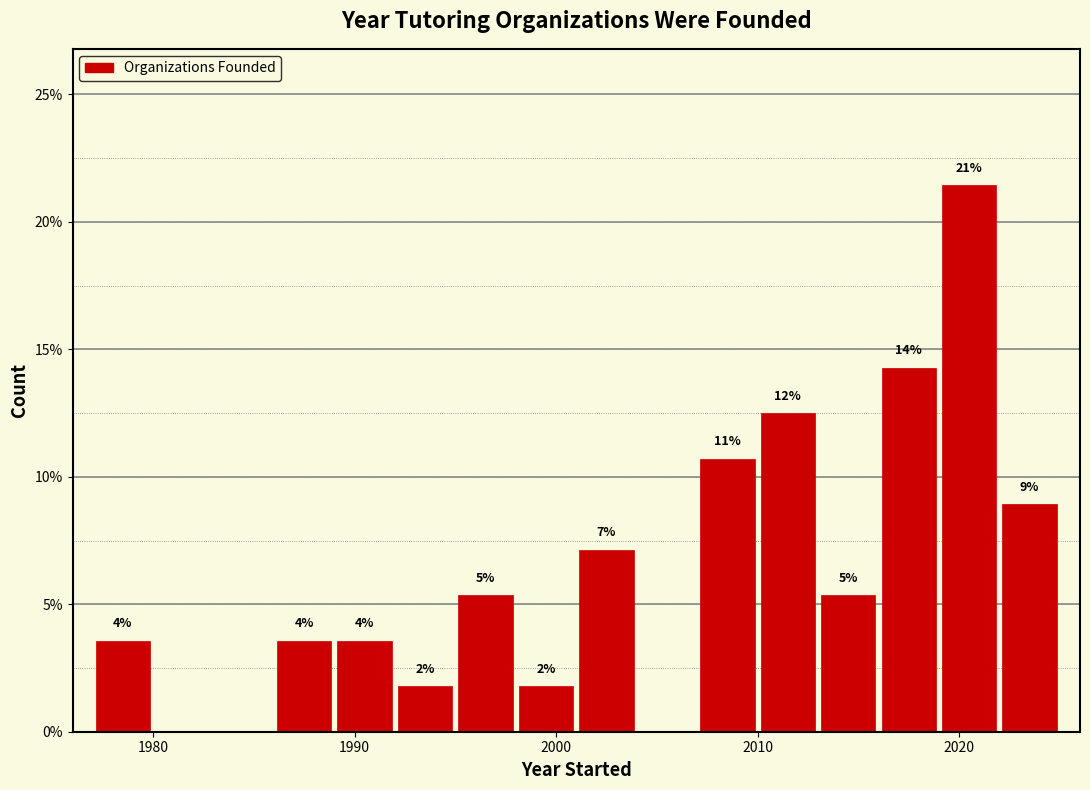

Read against the x-axis, roughly where is the centre of the tallest bar?

2021